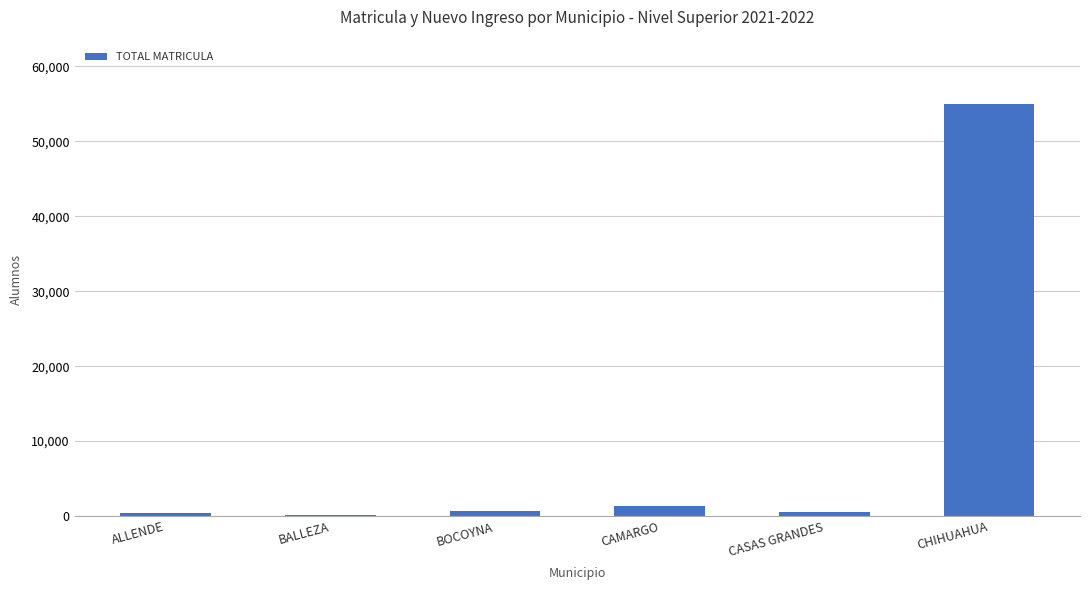

What value does the data have at CHIHUAHUA, to the nearest 100?

54900